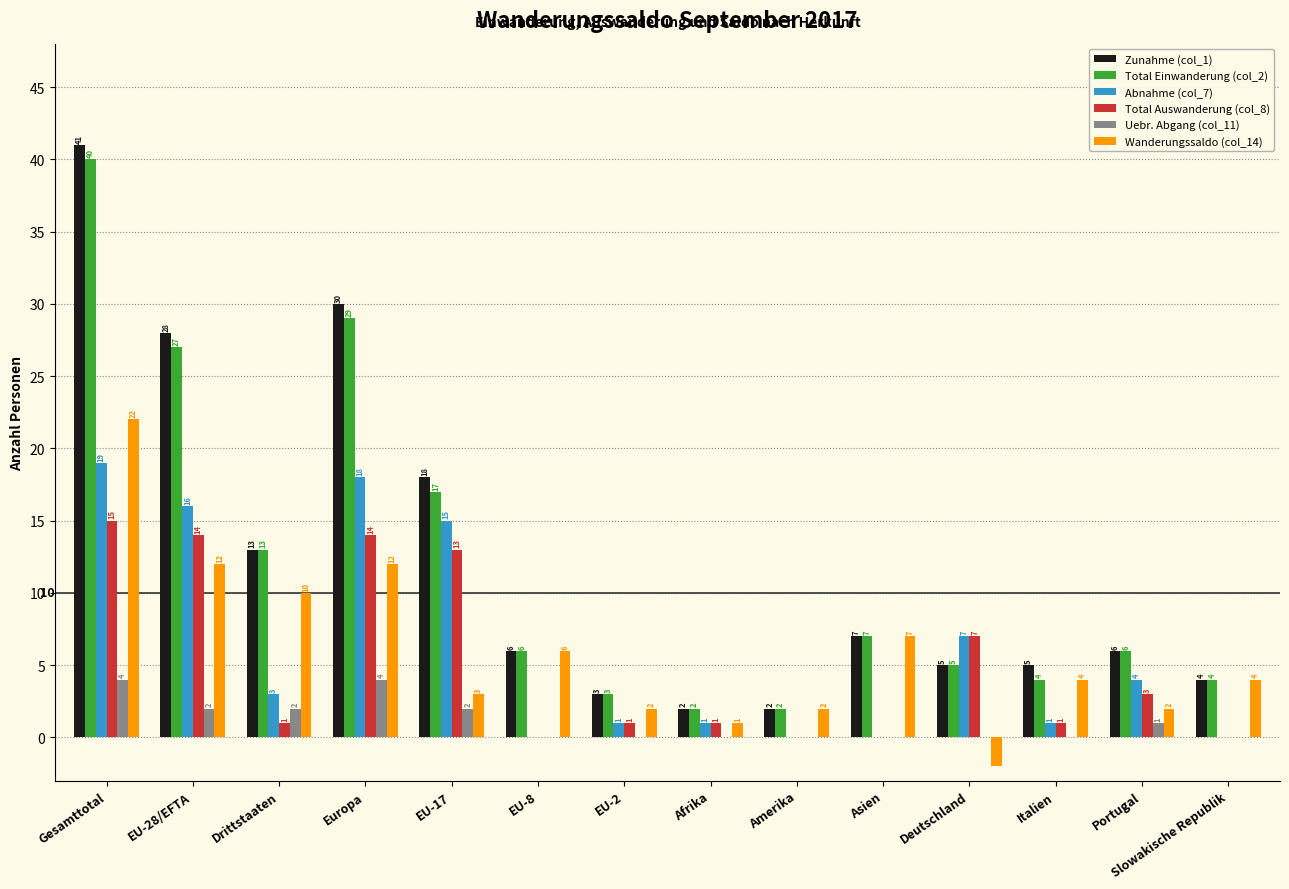

The value of Total Auswanderung (col_8) at EU-8 is 0. True or false?

True